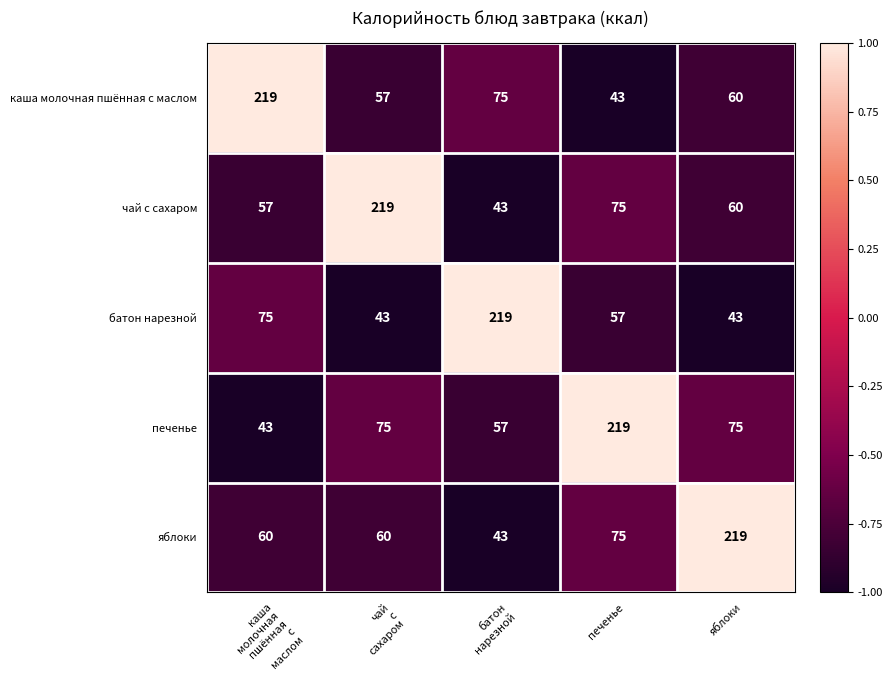

What is the difference between the maximum and minimum values in the батон нарезной series?

176